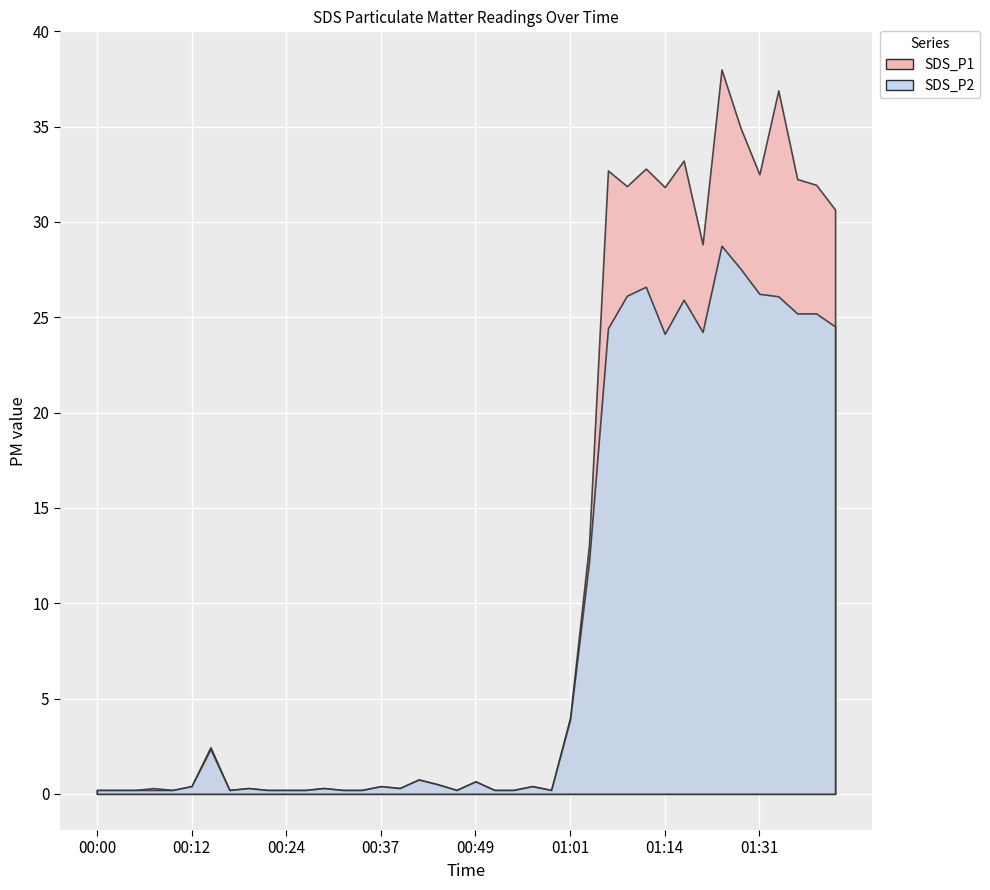

True or false: SDS_P1 and SDS_P2 intersect in this chart.

False